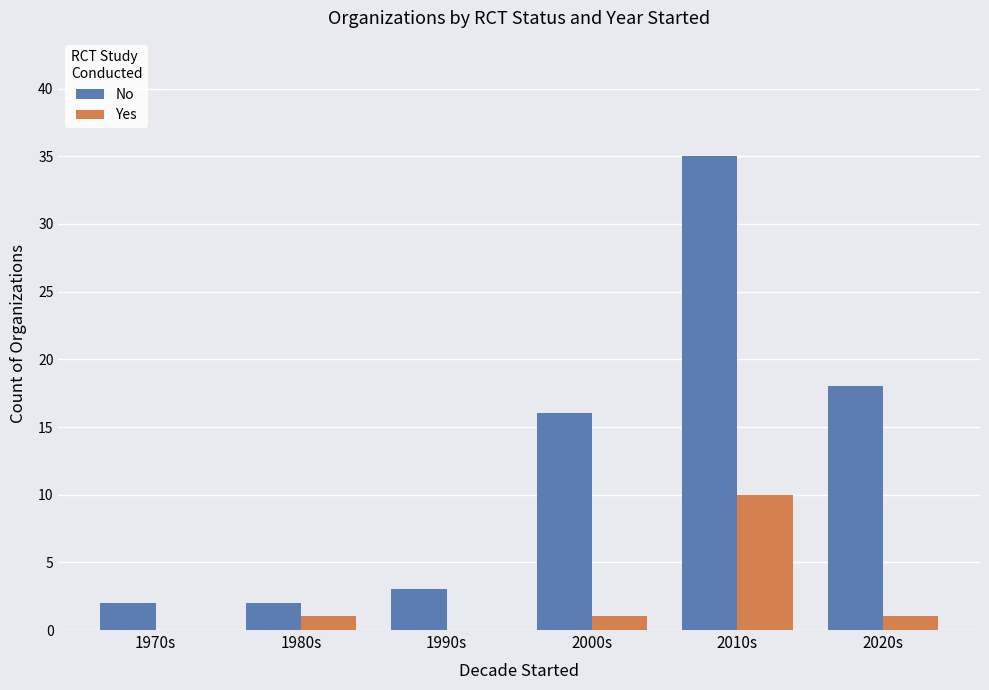

Which series has the largest total across all categories?

No